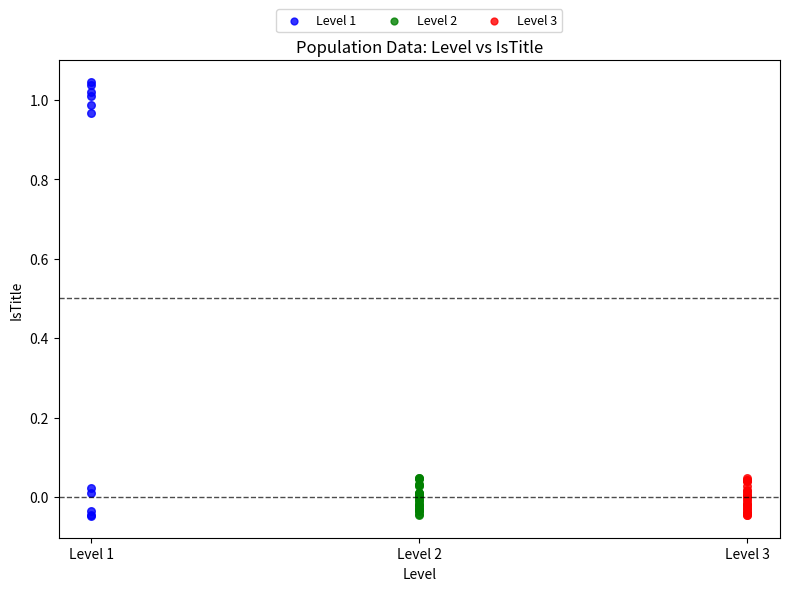

Which series has the largest Y range (max minus min)?

Level 1